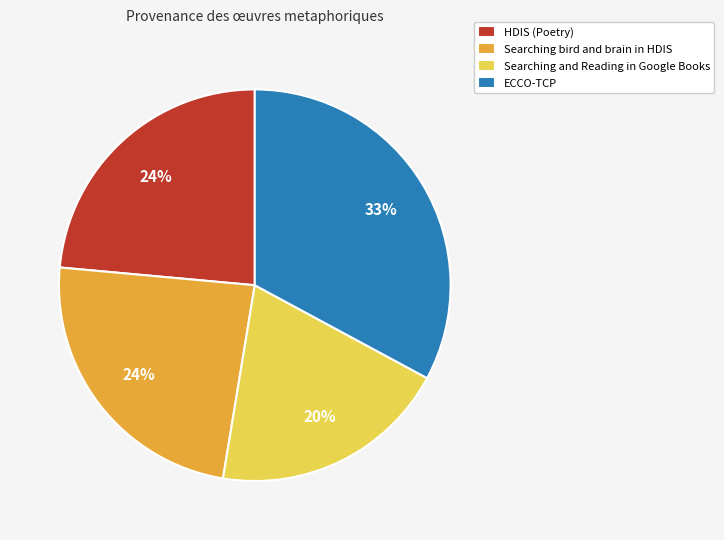

Count the number of slices in the pie.

4